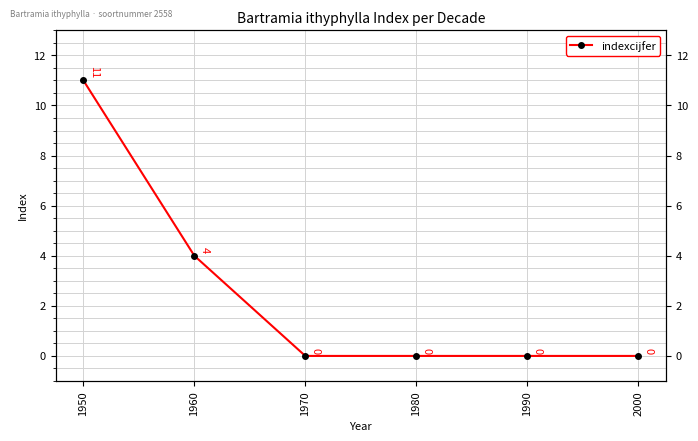

Count the number of data series in this chart.

1